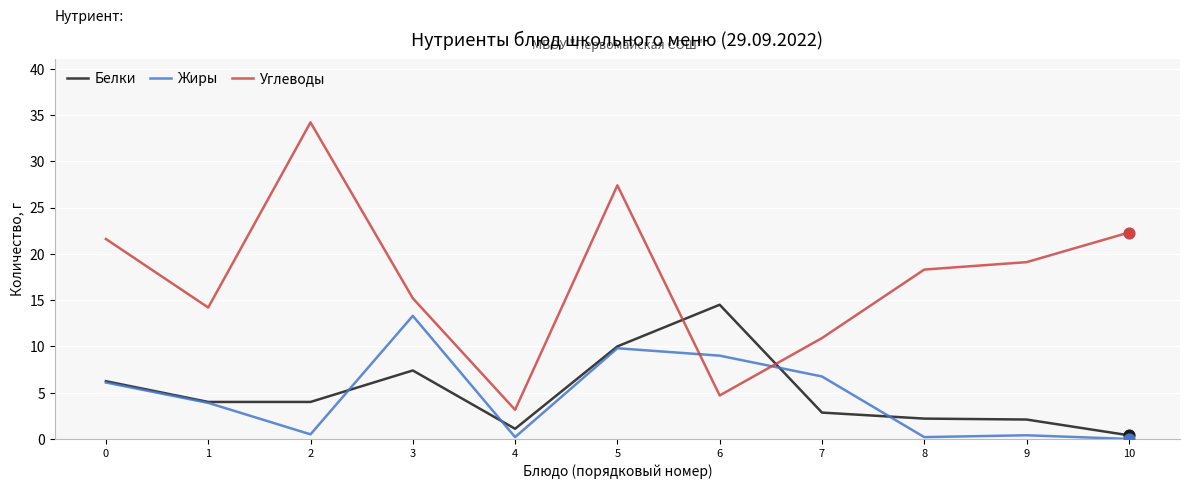

What is the total value across all series at 3?

35.9